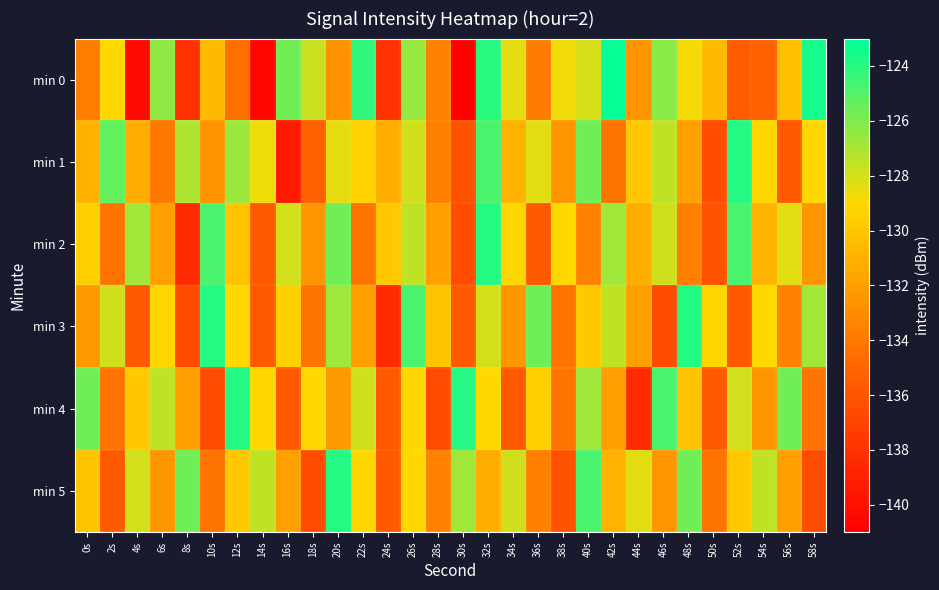

What is the difference between the highest and lowest values at 24s?

8.6